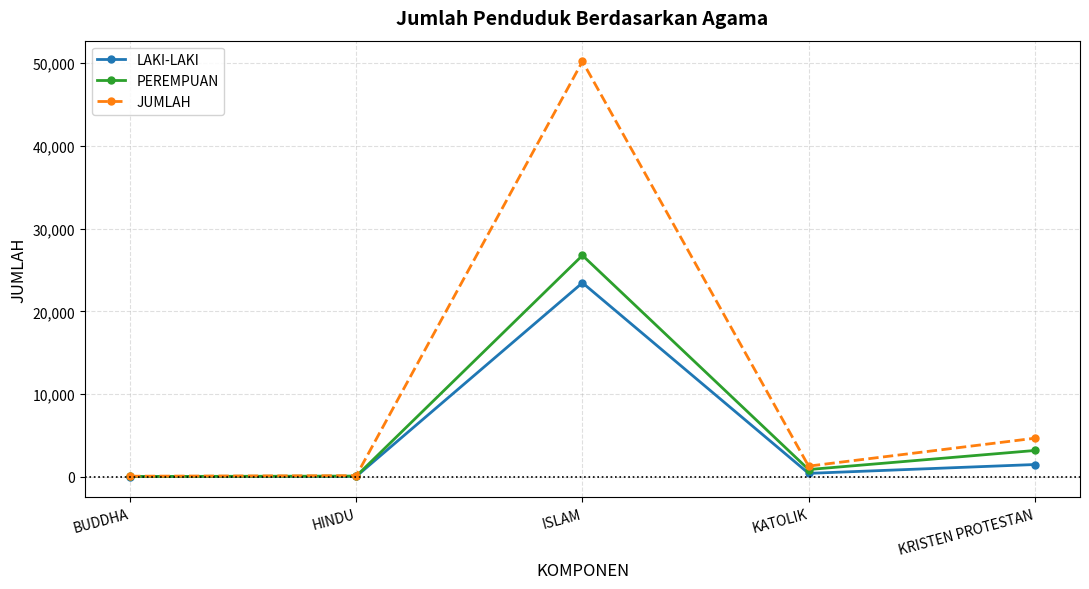

At which label does PEREMPUAN reach its peak?

ISLAM